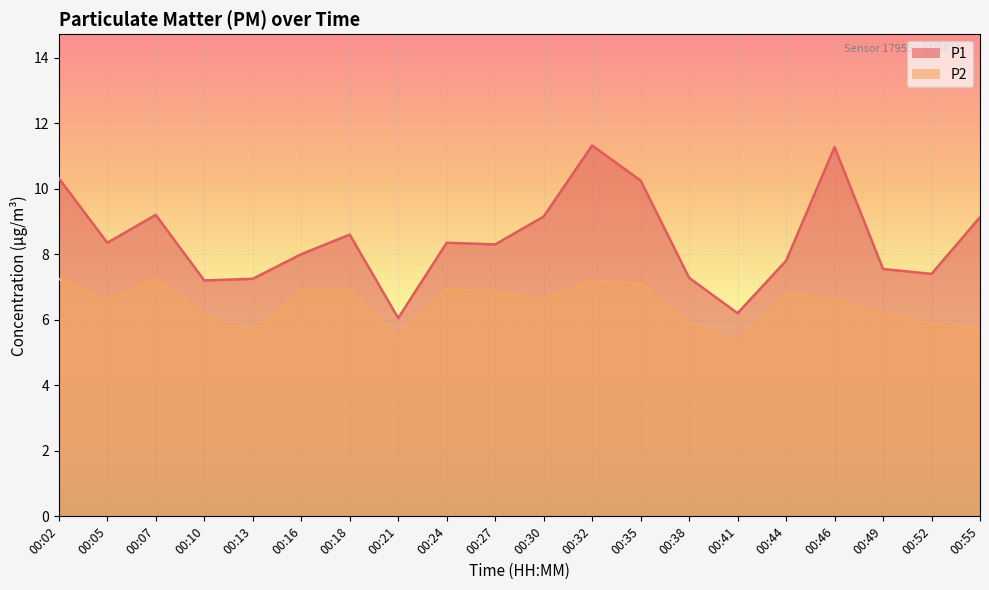

What is the spread (max minus min) of values at 00:10?

1.1